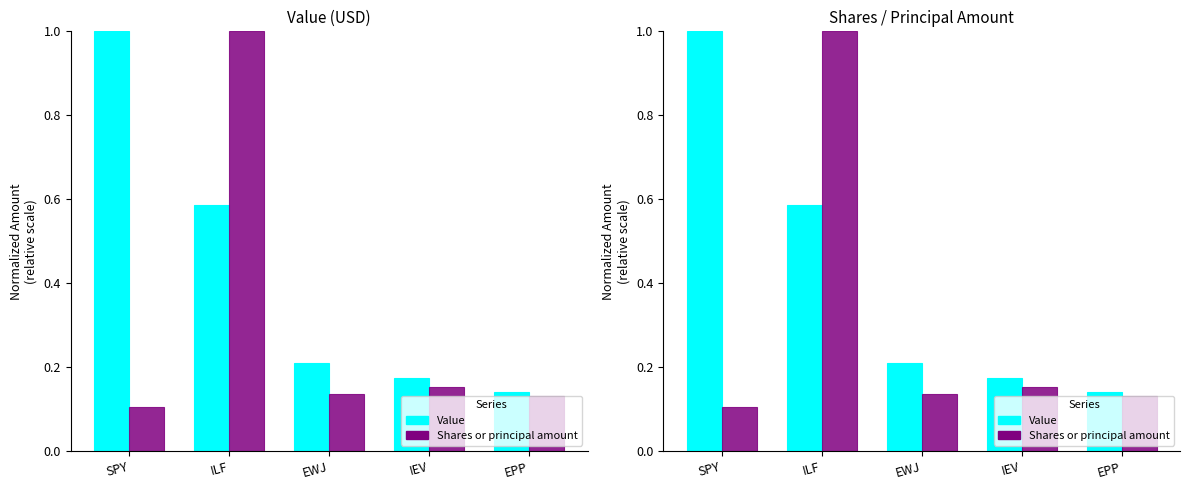

Which has a higher value, EPP or SPY?

SPY